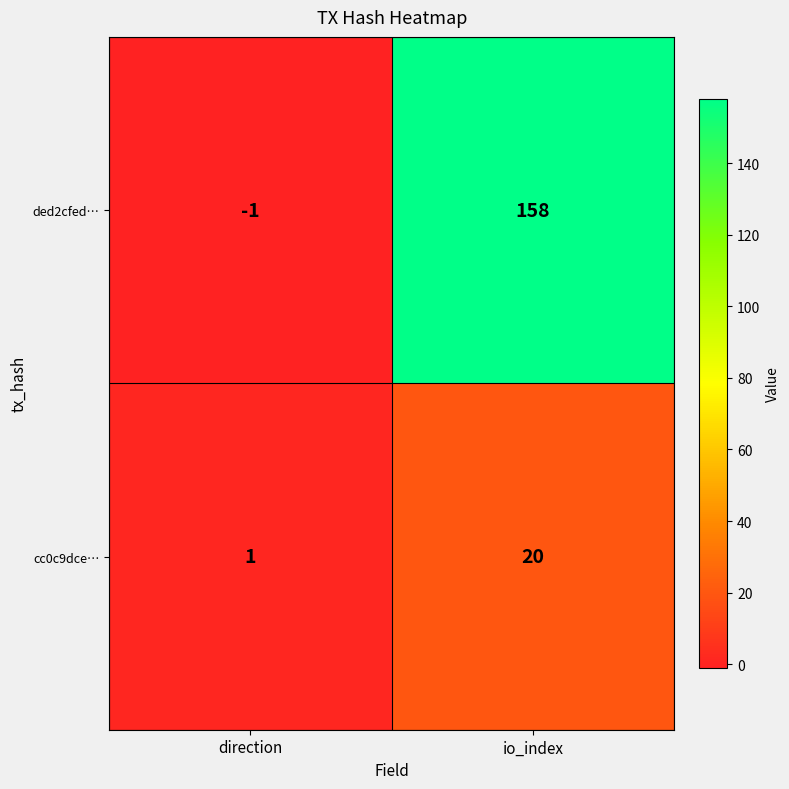

What is the sum of the cc0c9dce… values at direction and io_index?

21